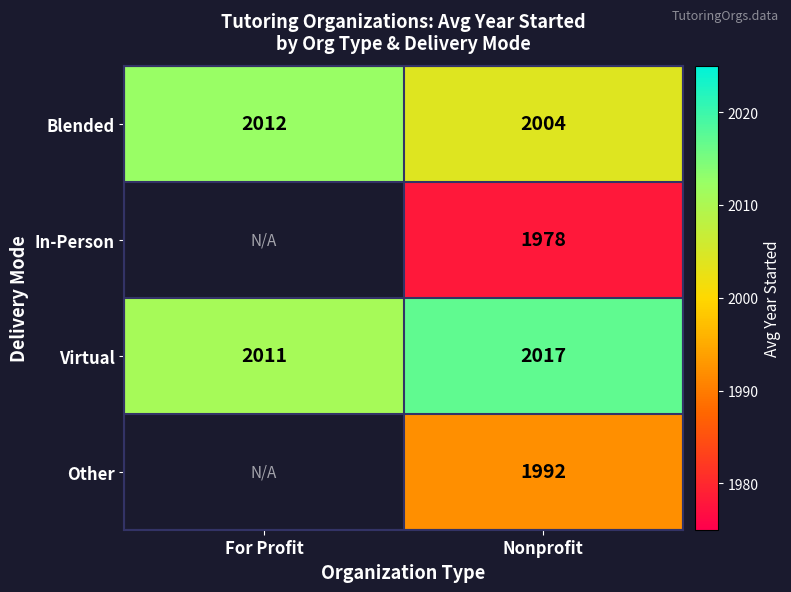

Is the value of Blended at Nonprofit greater than the value of Other at Nonprofit?

Yes